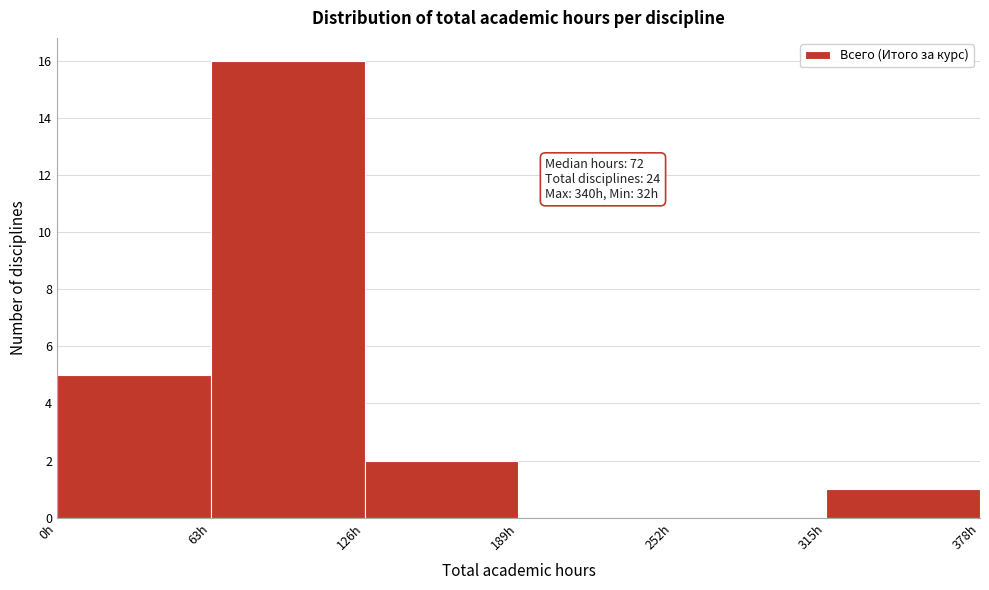

Over which range of the x-axis is the bar tallest?

63 to 126